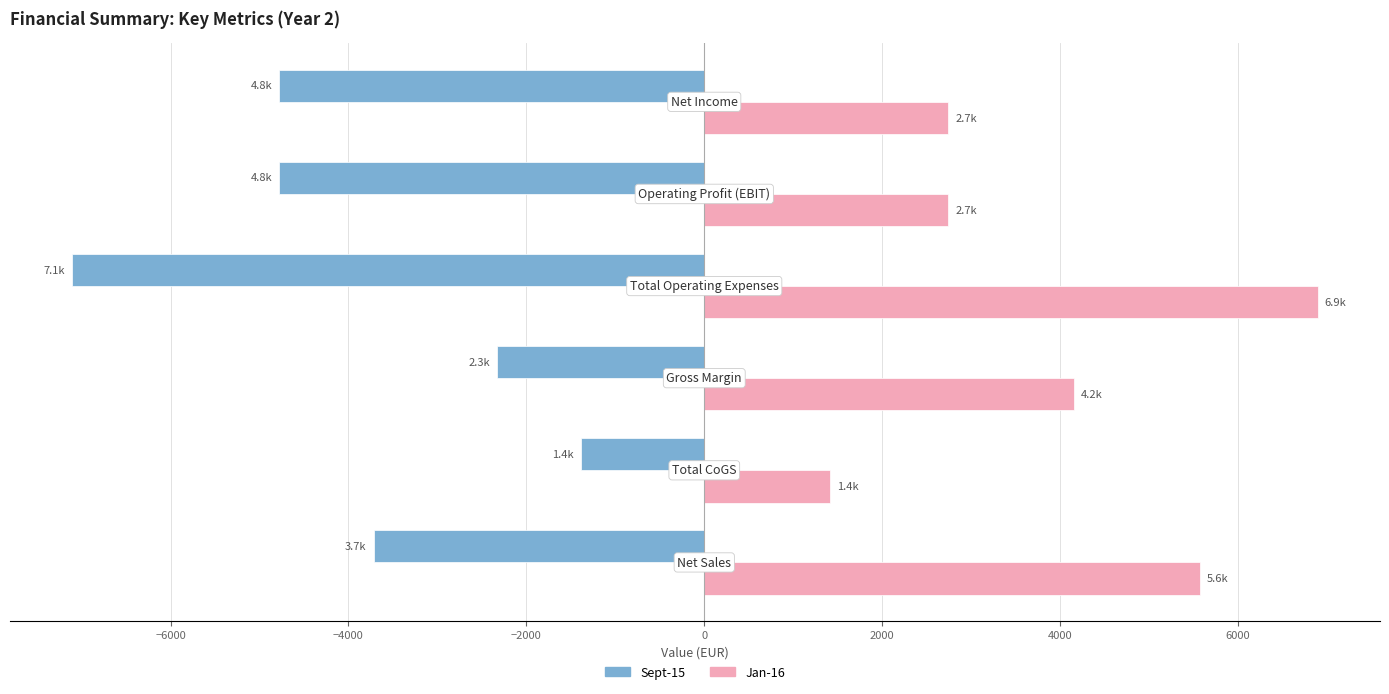

What is the maximum value for Jan-16?

6896.0